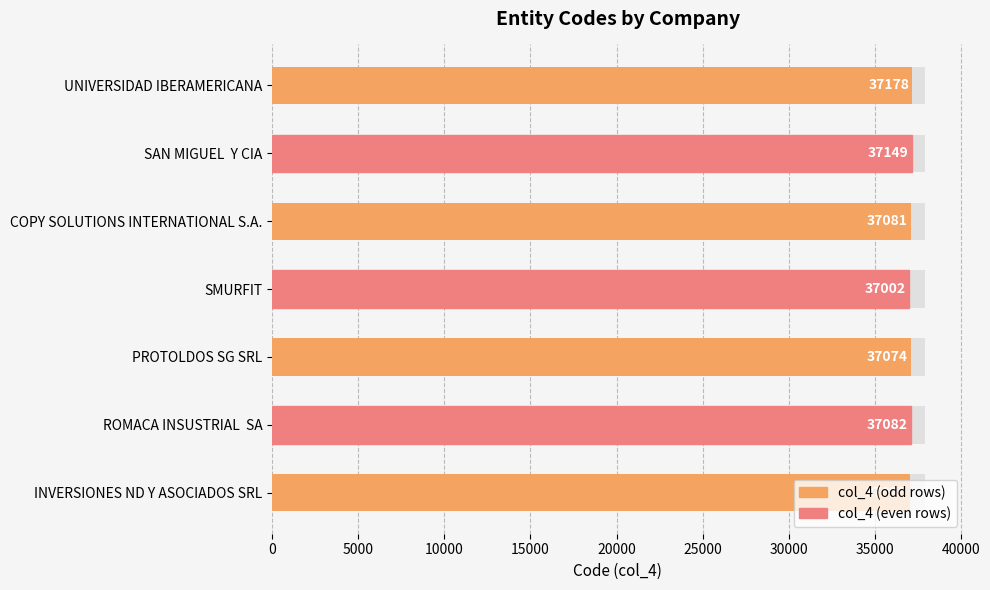

Read the value at UNIVERSIDAD IBERAMERICANA, to the nearest 10.

37180